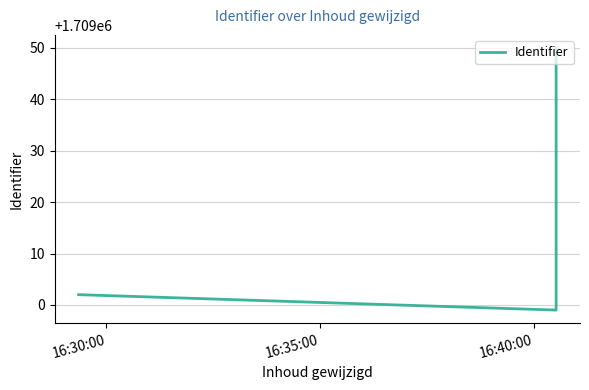

Is it true that the value at 16:30:00 is 1709002?

True